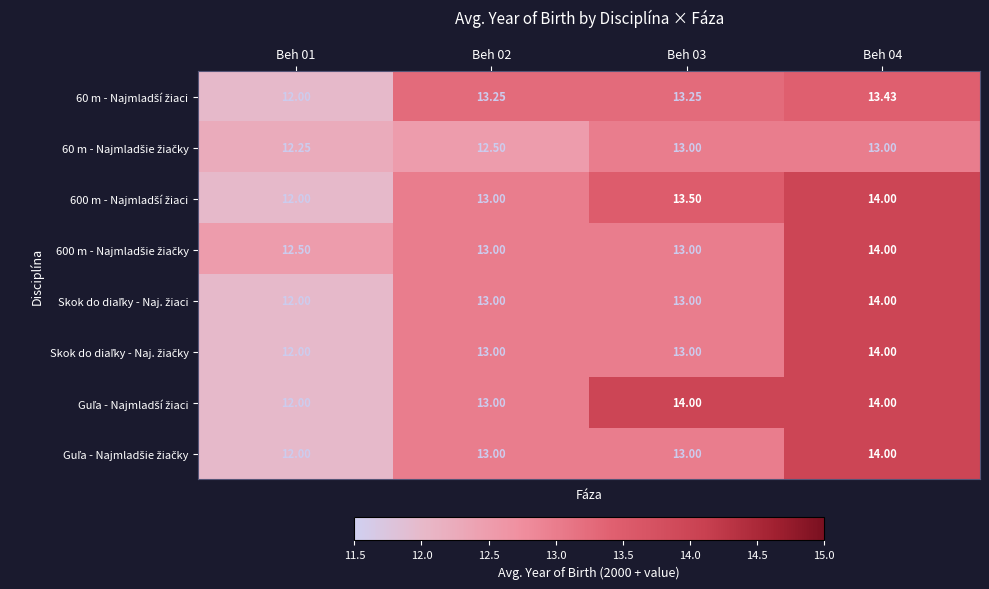

How many data points does each series have?

4